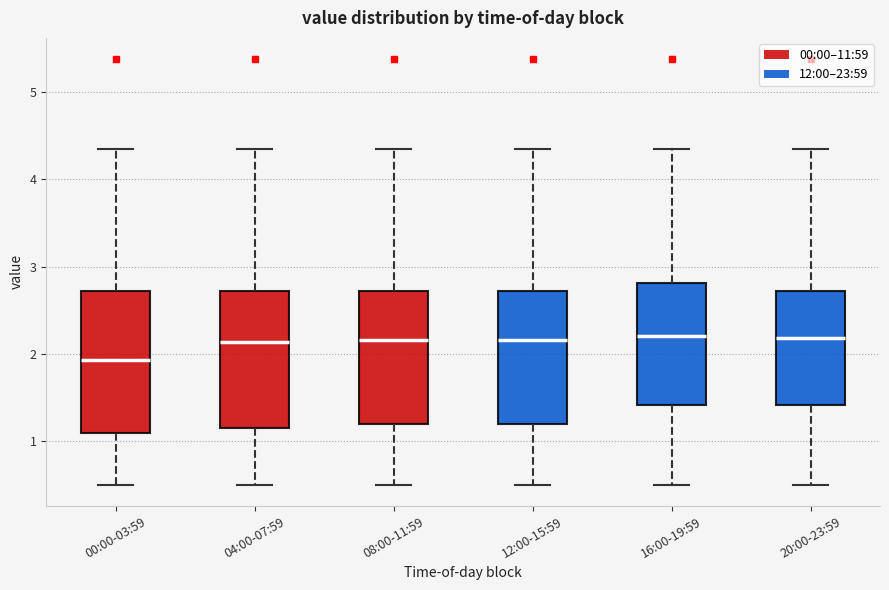

Reading left to right, read every box against the y-axis: the position of its median line, the range the box covers, and the ends of its whiskers. The values are not printed on the chart, so give them approximately, as read against the axis.

00:00-03:59: median 1.9, box 1.1 to 2.7, whiskers 0.5 to 4.4
04:00-07:59: median 2.1, box 1.2 to 2.7, whiskers 0.5 to 4.4
08:00-11:59: median 2.2, box 1.2 to 2.7, whiskers 0.5 to 4.4
12:00-15:59: median 2.2, box 1.2 to 2.7, whiskers 0.5 to 4.4
16:00-19:59: median 2.2, box 1.4 to 2.8, whiskers 0.5 to 4.4
20:00-23:59: median 2.2, box 1.4 to 2.7, whiskers 0.5 to 4.4